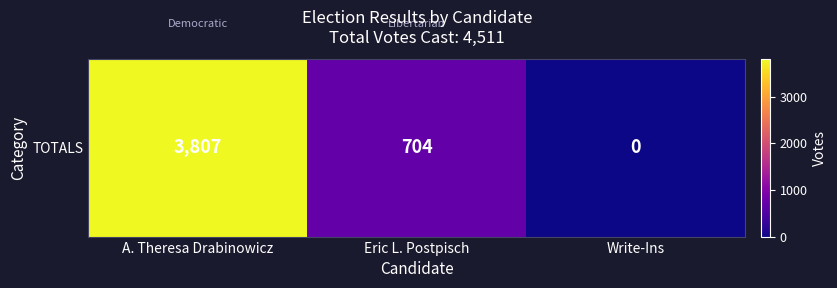

What is the sum of the values at Eric L. Postpisch and A. Theresa Drabinowicz?

4511